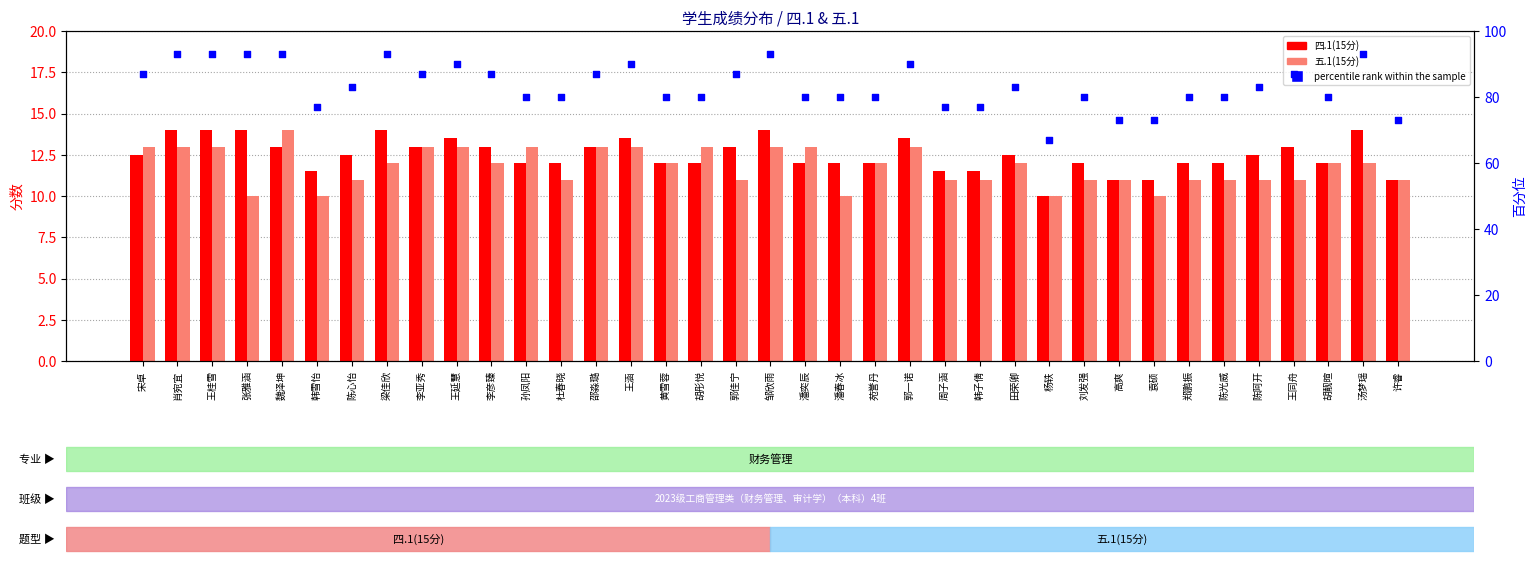

Which series has the largest total across all categories?

percentile rank within the sample